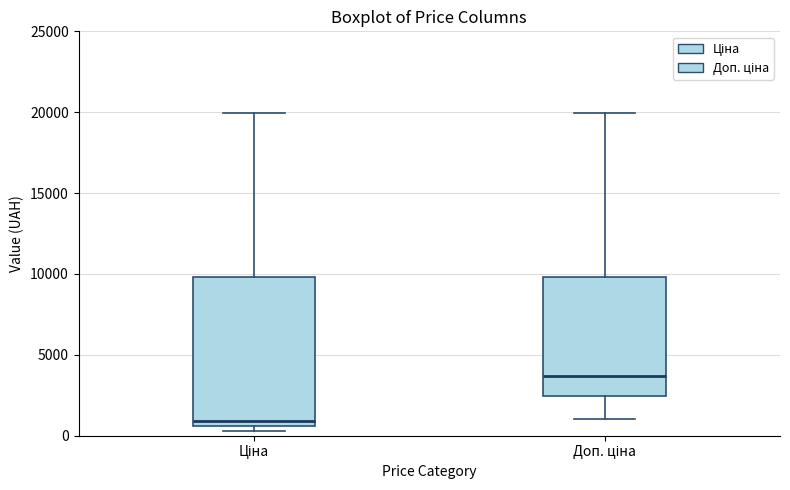

Where is the upper edge of the box for Доп. ціна on the y-axis? The values are not printed on the chart, so give them approximately, as read against the axis.

10000